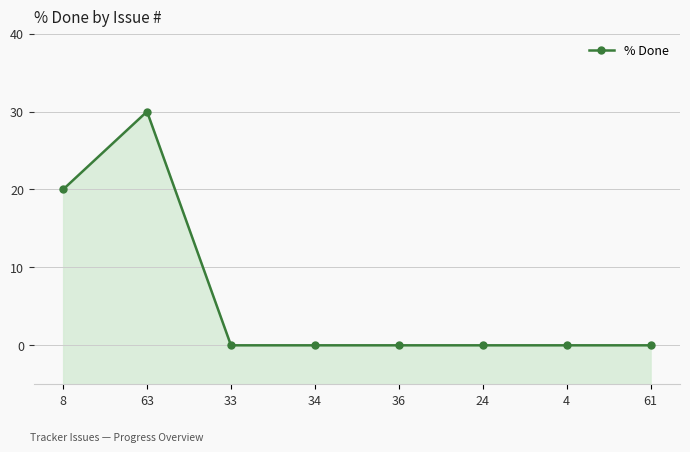

Reading left to right, what are all the values shown in this chart?

20	30	0	0	0	0	0	0